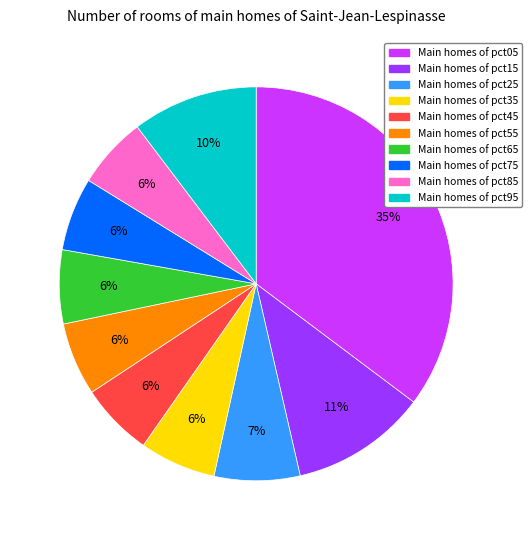

Is there a majority slice in this chart?

No